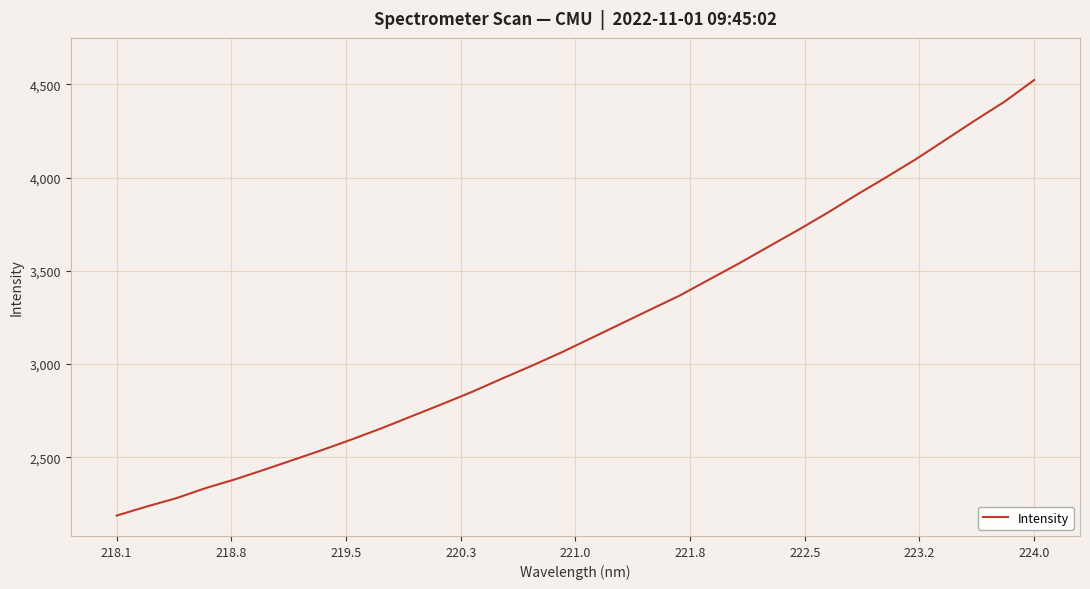

True or false: there are more than 1 points higher than both neighbors.

False